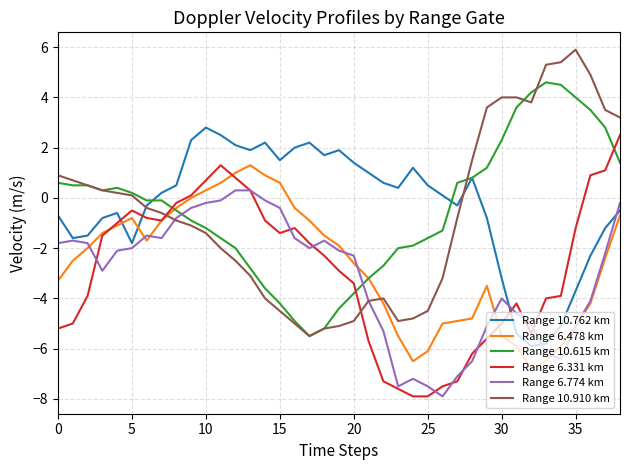

What is the lowest value of the Range 10.910 km series?

-5.5